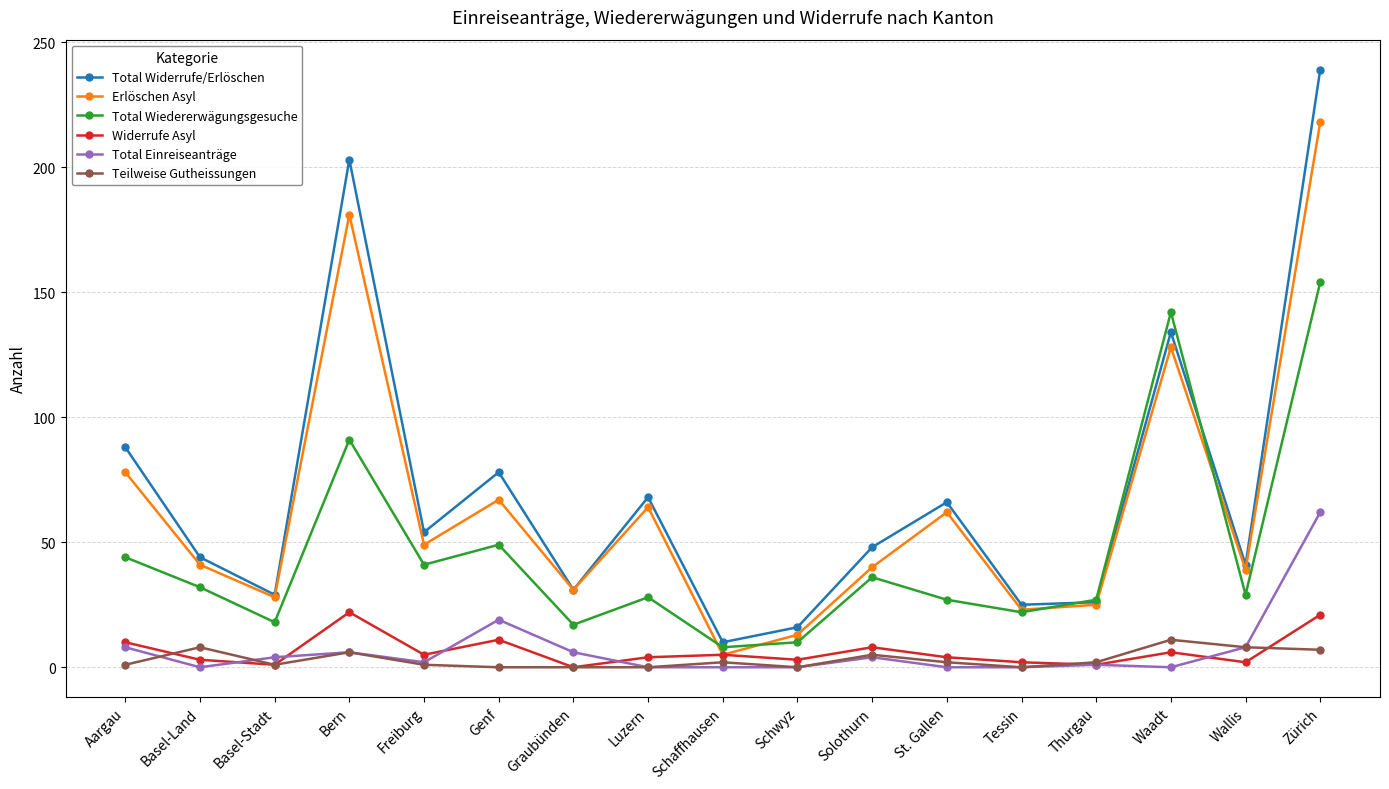

Where is the first local minimum for Total Einreiseanträge?

Basel-Land